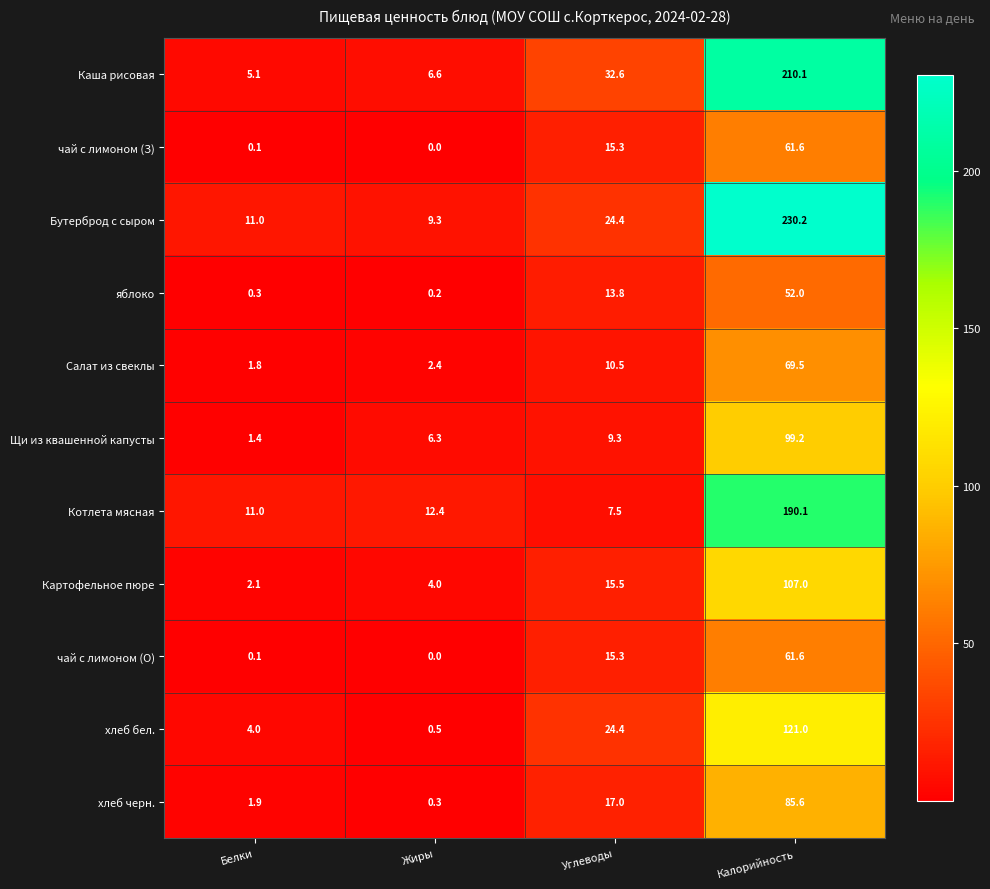

At how many categories does at least one series exceed 189?

1